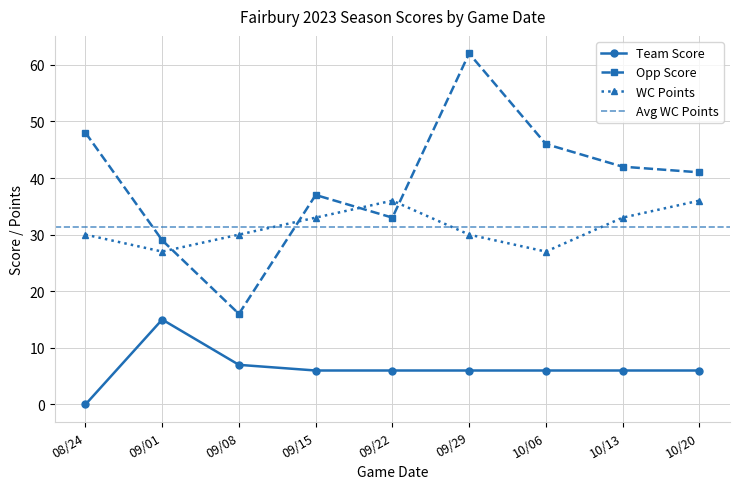

True or false: Opp Score and Team Score intersect in this chart.

False